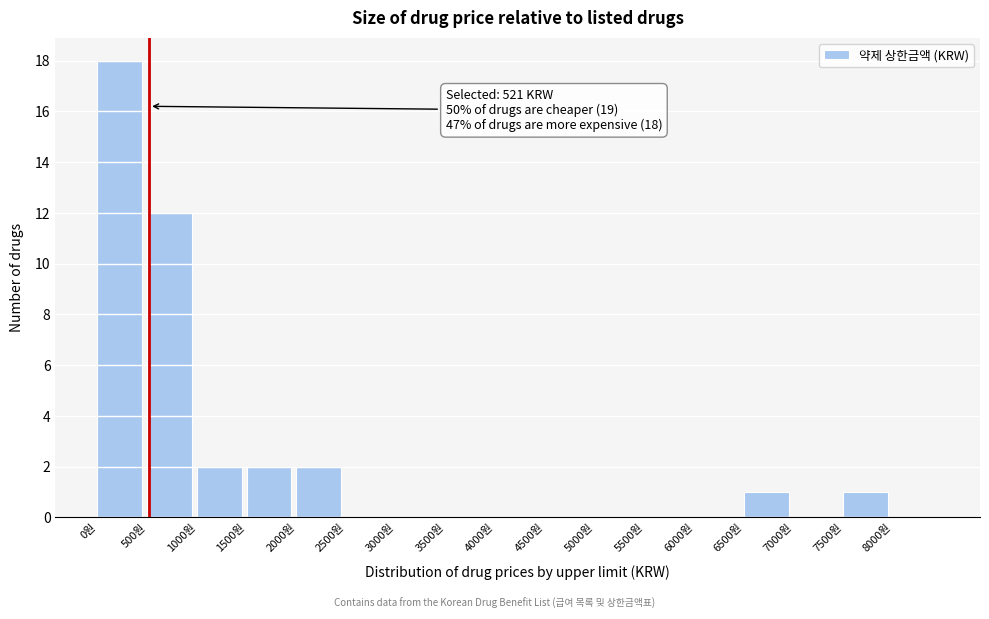

Which range on the x-axis has the tallest bar?

0 to 500